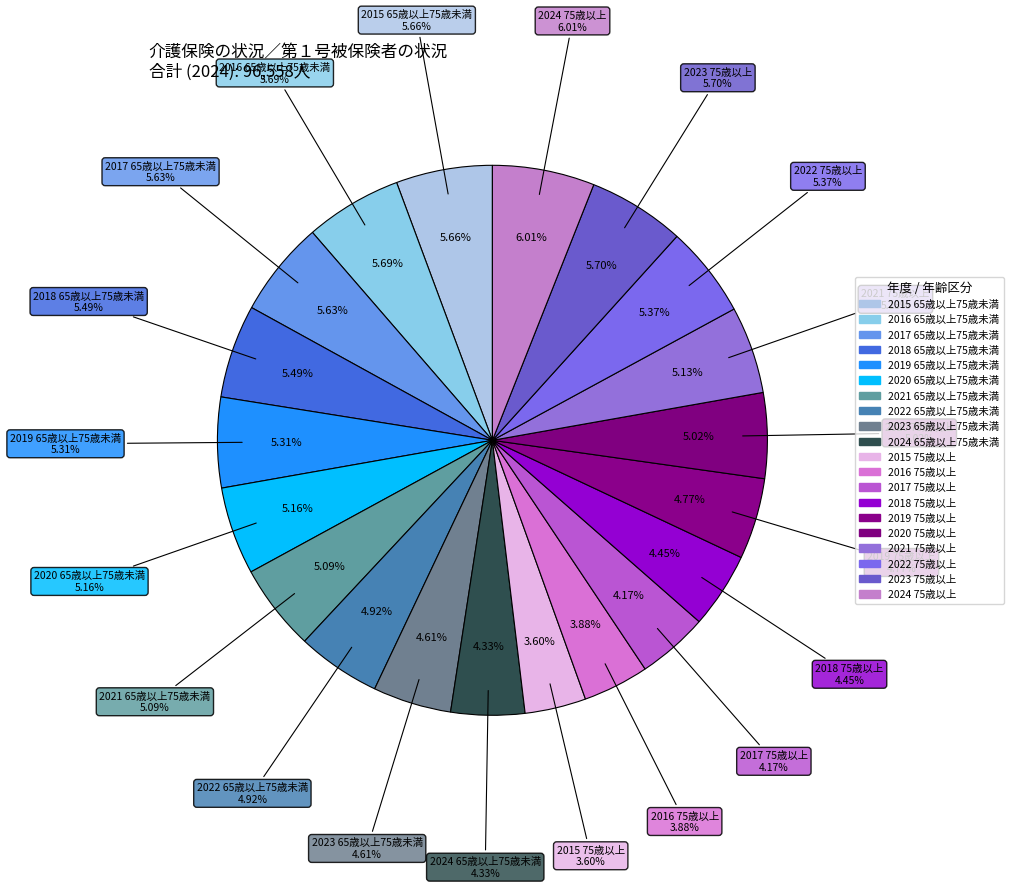

Is it true that 2022 is 1% of the pie?

False